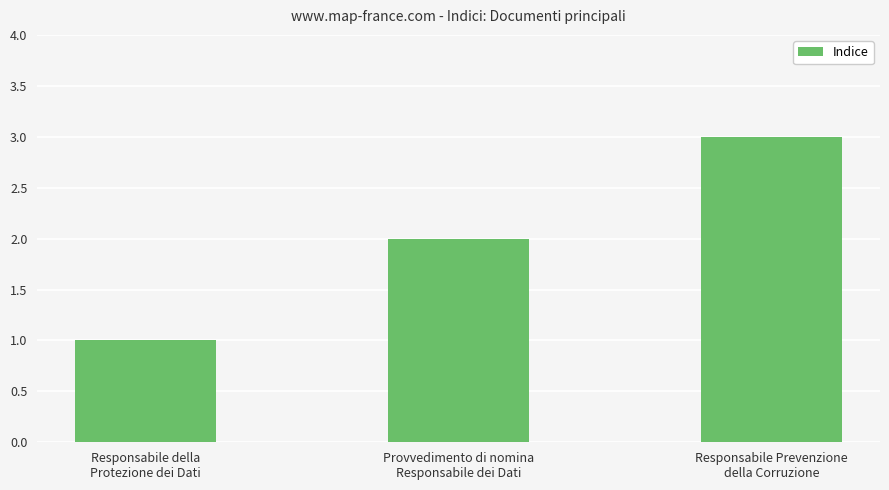

Which has a higher value, Responsabile Prevenzione
della Corruzione or Responsabile della
Protezione dei Dati?

Responsabile Prevenzione
della Corruzione